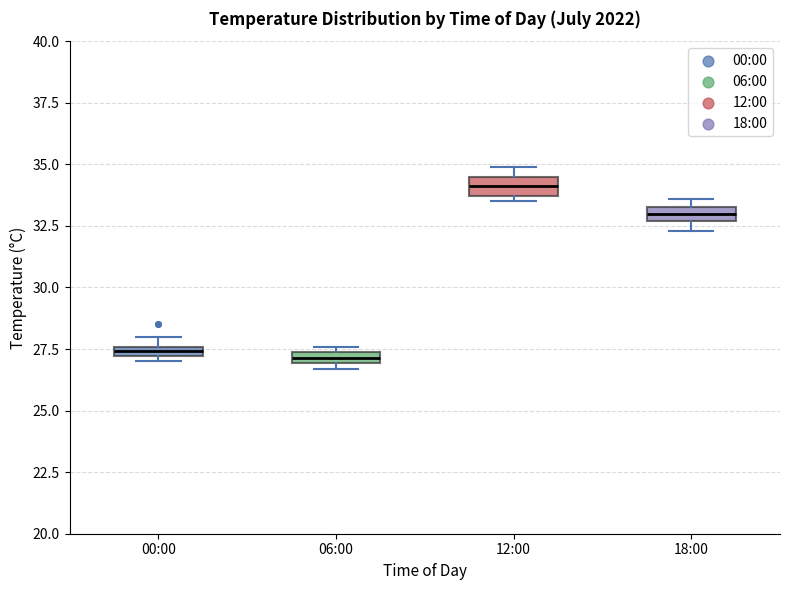

Where is the lower edge of the box for 18:00 on the y-axis? The values are not printed on the chart, so give them approximately, as read against the axis.

32.5